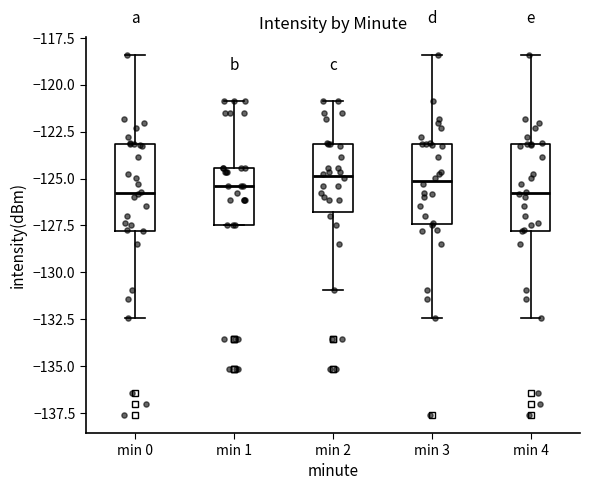

Reading left to right, transcribe this box plot: for each box, give where its median line is, the range the box spans, and where its two whiskers end, as read against the y-axis. The values are not printed on the chart, so give them approximately, as read against the axis.

min 0: median -126.0, box -128.0 to -123.0, whiskers -132.5 to -118.5
min 1: median -125.5, box -127.5 to -124.5, whiskers -127.5 to -121.0
min 2: median -125.0, box -127.0 to -123.0, whiskers -131.0 to -121.0
min 3: median -125.0, box -127.5 to -123.0, whiskers -132.5 to -118.5
min 4: median -126.0, box -128.0 to -123.0, whiskers -132.5 to -118.5